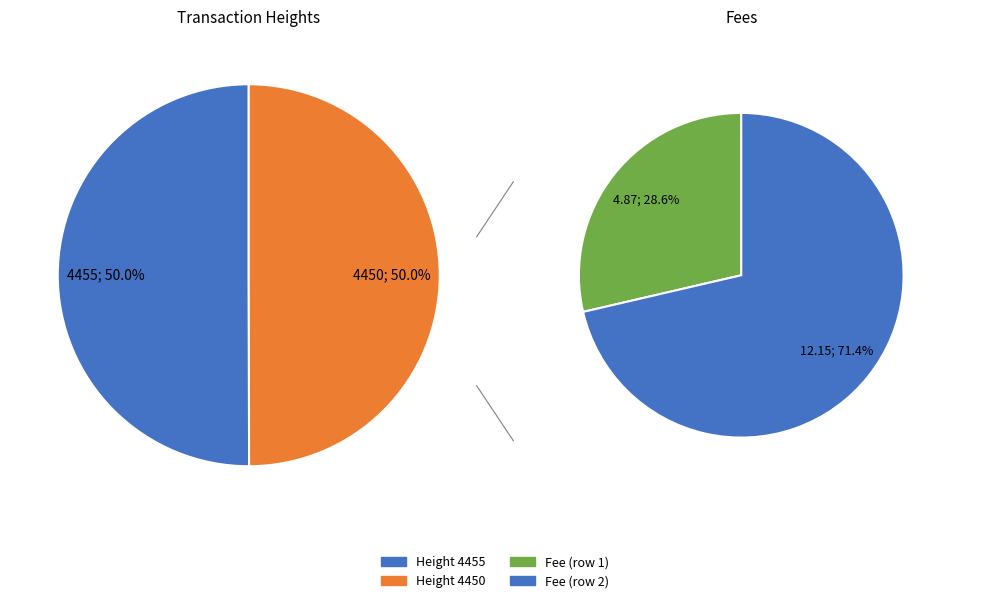

What is the majority slice?

4455